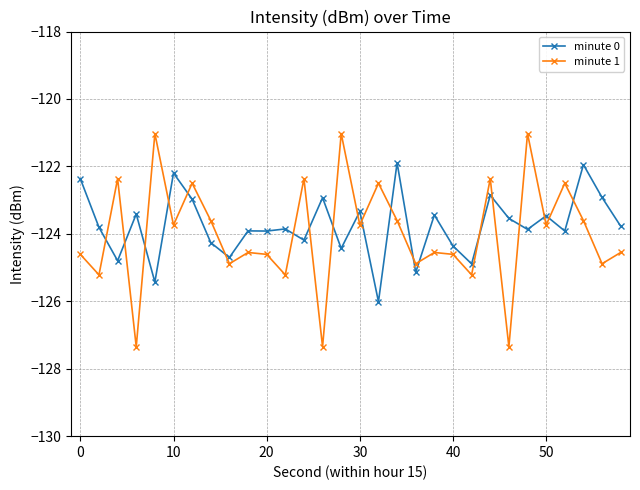

What is the sum of all minute 0 values?

-3712.5